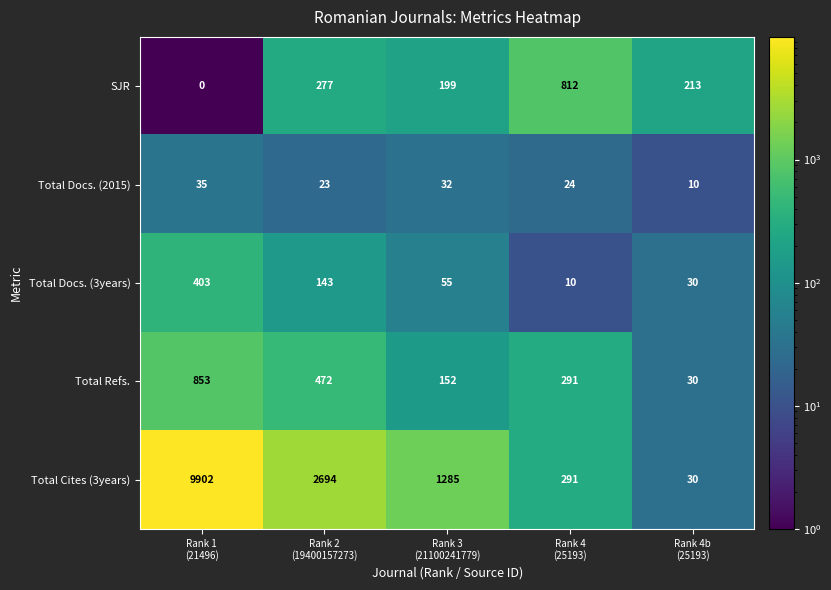

Which series has the largest total across all categories?

Total Cites (3years)